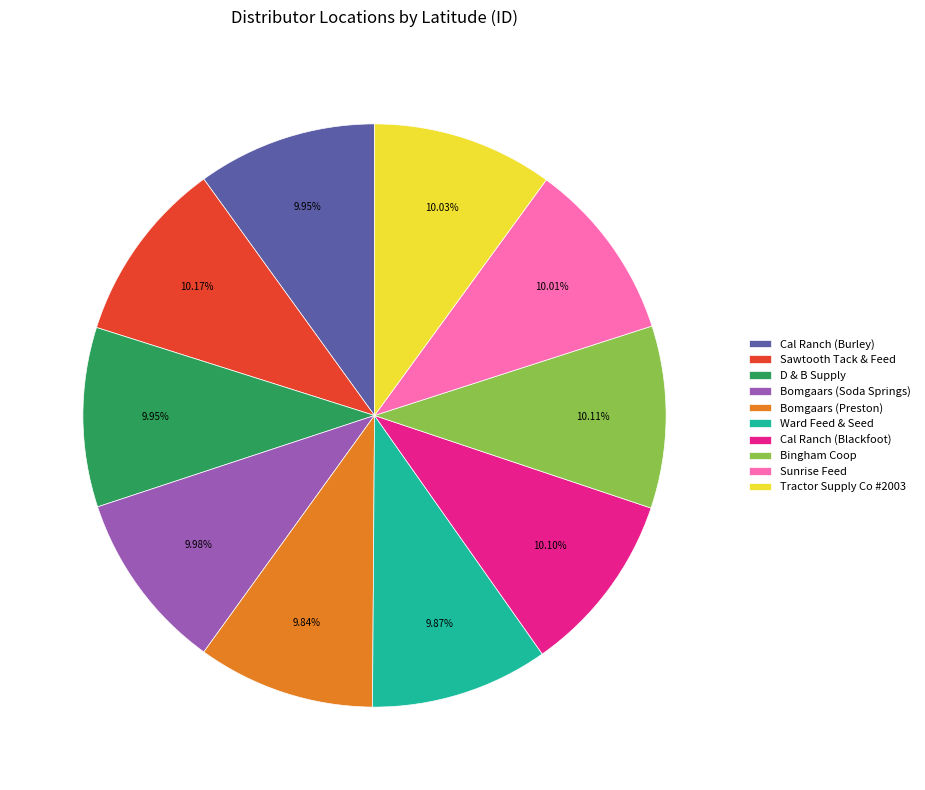

Approximately how many times larger is the value at Bingham Coop compared to Ward Feed & Seed?

1.0